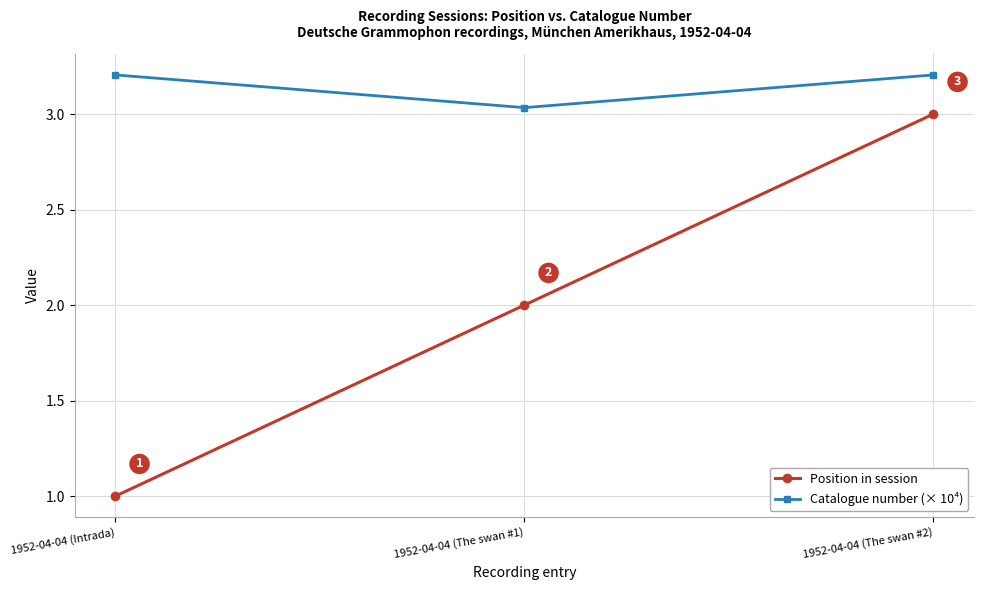

Is the value of Catalogue number (× 10⁴) at 1952-04-04 (Intrada) greater than the value of Position in session at 1952-04-04 (Intrada)?

Yes